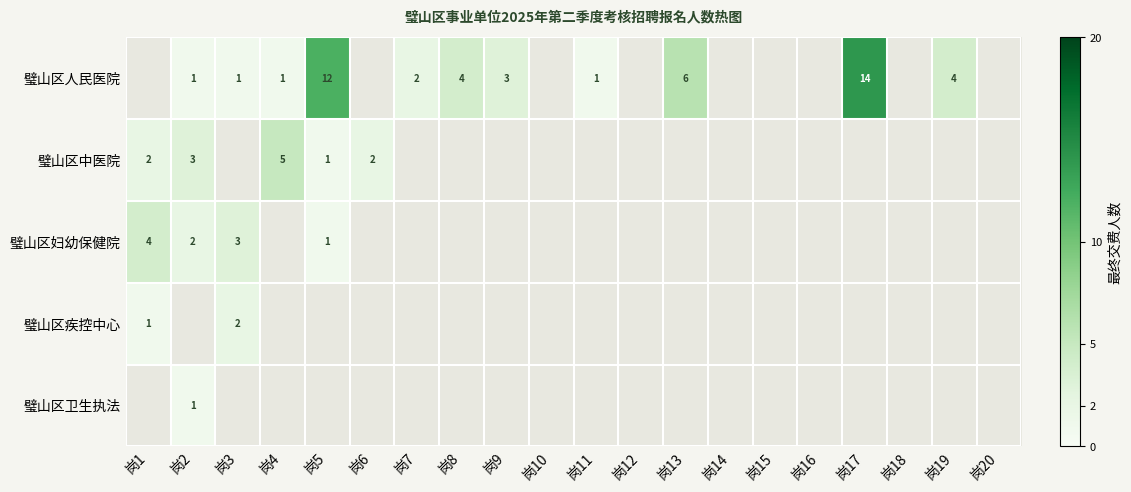

Which has a higher value, 岗14 or 岗12?

岗12